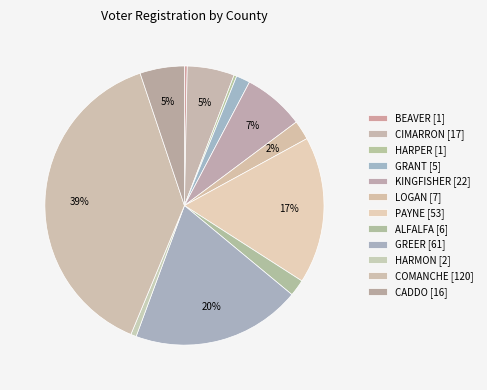

How many slices are in this pie chart?

12